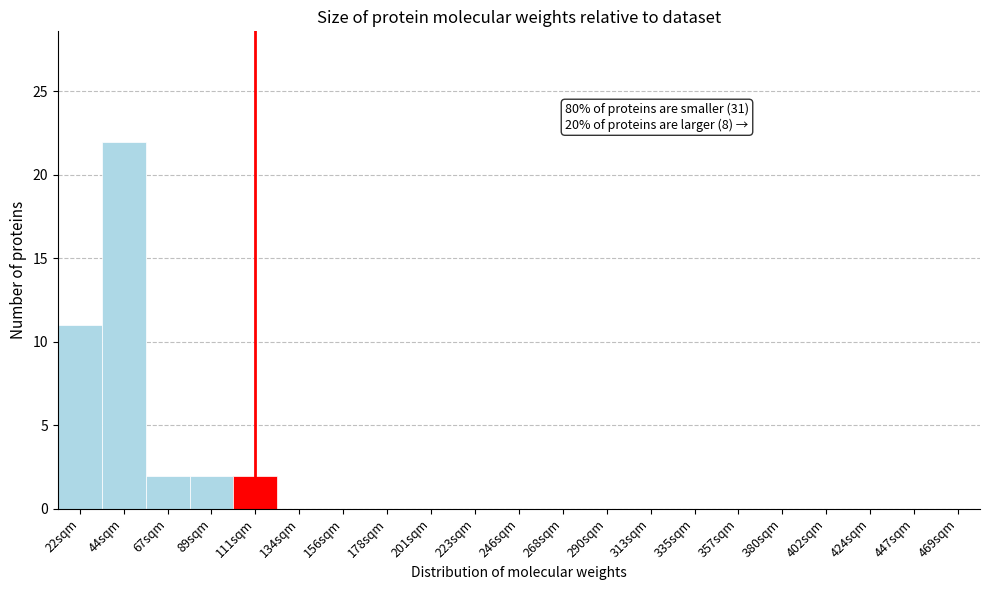

Reading left to right, transcribe all the data shown in this chart.

22sqm=11	44sqm=22	67sqm=2	89sqm=2	111sqm=2	134sqm=0	156sqm=0	178sqm=0	201sqm=0	223sqm=0	246sqm=0	268sqm=0	290sqm=0	313sqm=0	335sqm=0	357sqm=0	380sqm=0	402sqm=0	424sqm=0	447sqm=0	469sqm=0